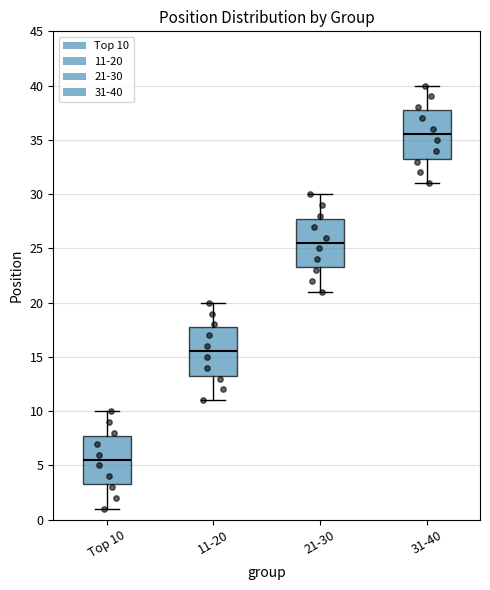

Where is the lower edge of the box for 21-30 on the y-axis? The values are not printed on the chart, so give them approximately, as read against the axis.

23.5